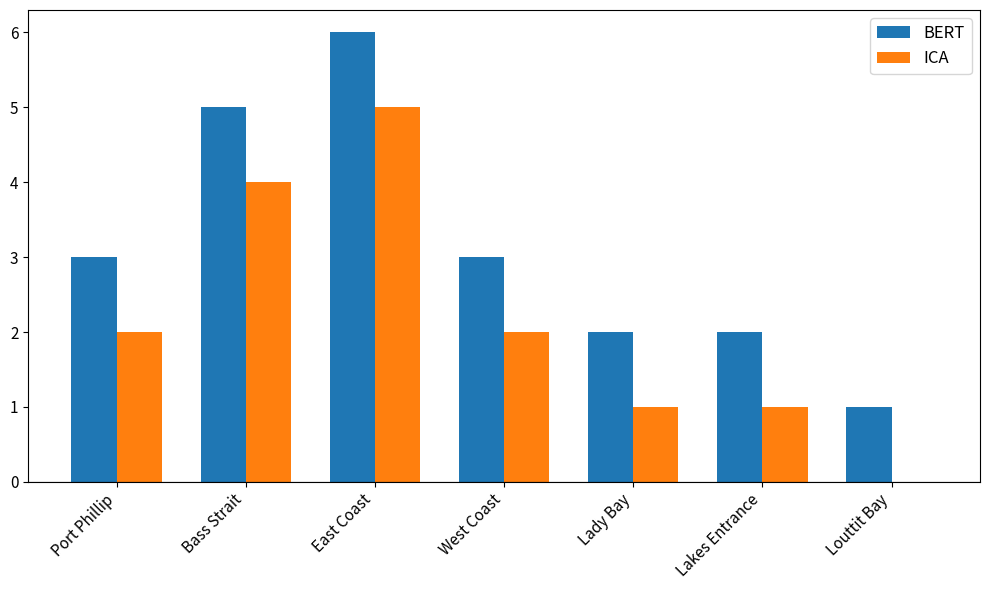

How many groups of bars are there?

7